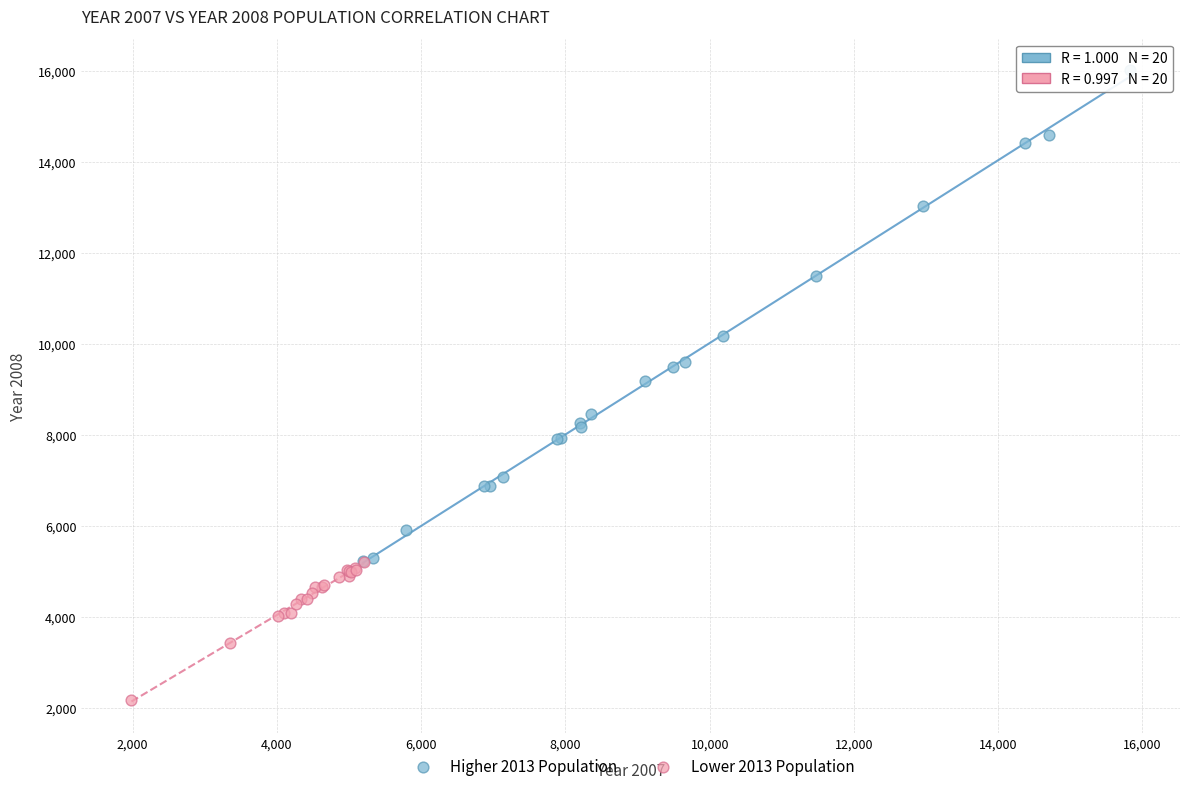

Which series has the widest spread of Y values?

Higher 2013 Population